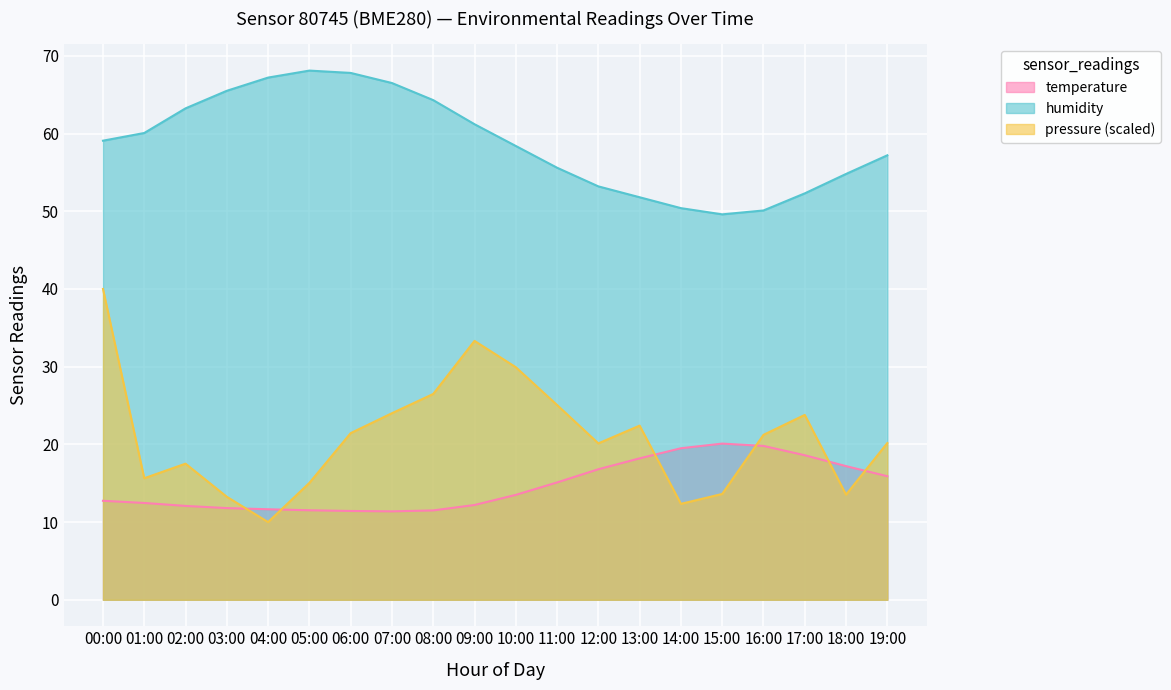

Reading right to left, what are all the values shown in this chart?

temperature: 15.9	17.2	18.6	19.8	20.1	19.5	18.2	16.8	15.1	13.5	12.2	11.5	11.4	11.4	11.5	11.7	11.8	12.1	12.5	12.7
humidity: 57.2	54.8	52.3	50.1	49.6	50.4	51.8	53.2	55.6	58.4	61.2	64.3	66.5	67.8	68.1	67.2	65.5	63.2	60.1	59.1
pressure_norm: 20.2	13.5	23.8	21.2	13.6	12.3	22.4	20.1	25.1	29.9	33.3	26.5	24.0	21.4	15.0	10.0	13.3	17.5	15.6	40.0